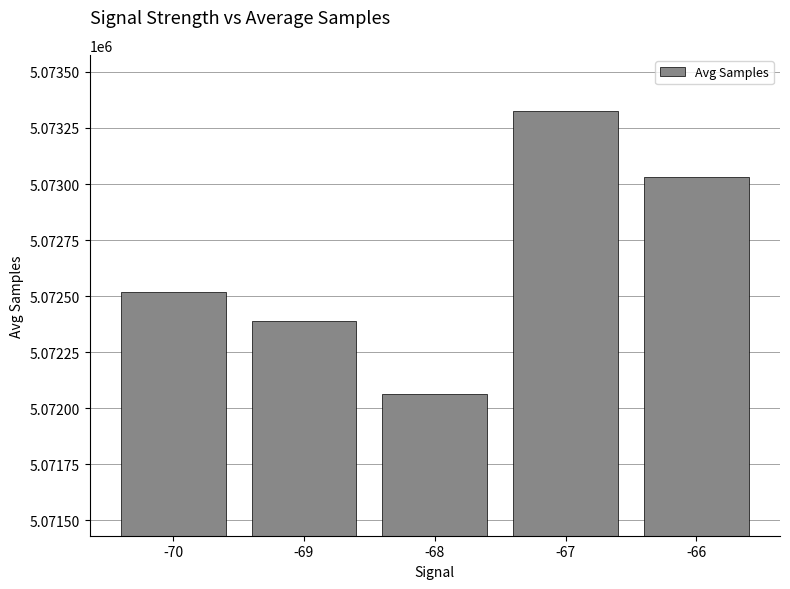

Between -68 and -70, which is larger?

-70